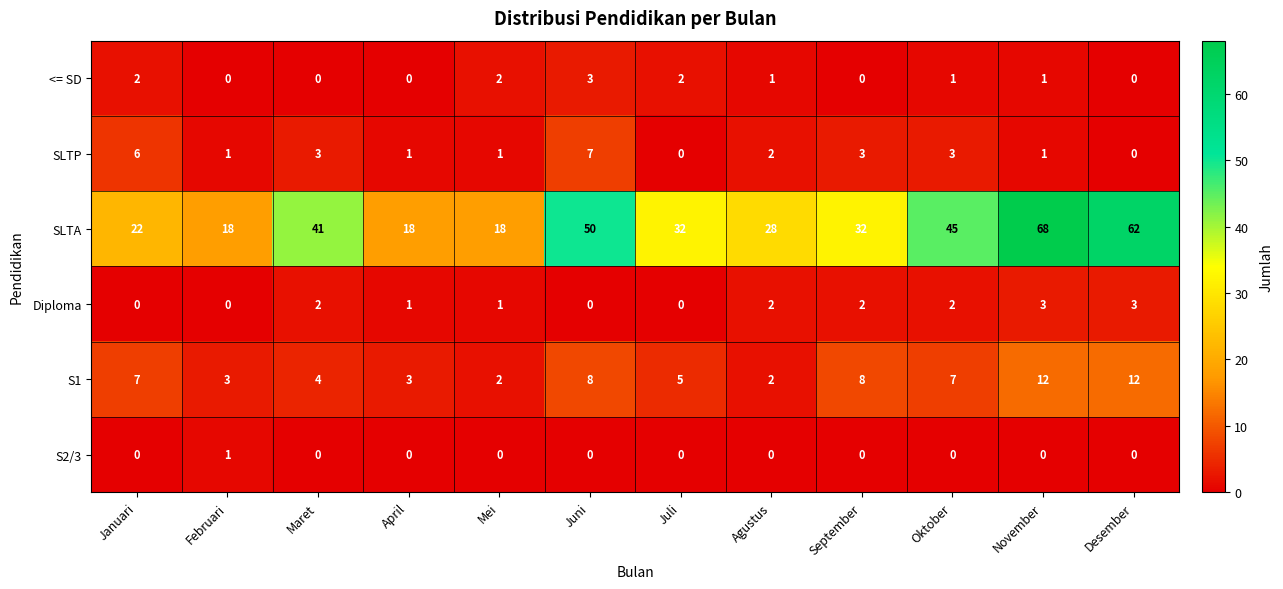

Count the number of data series in this chart.

6